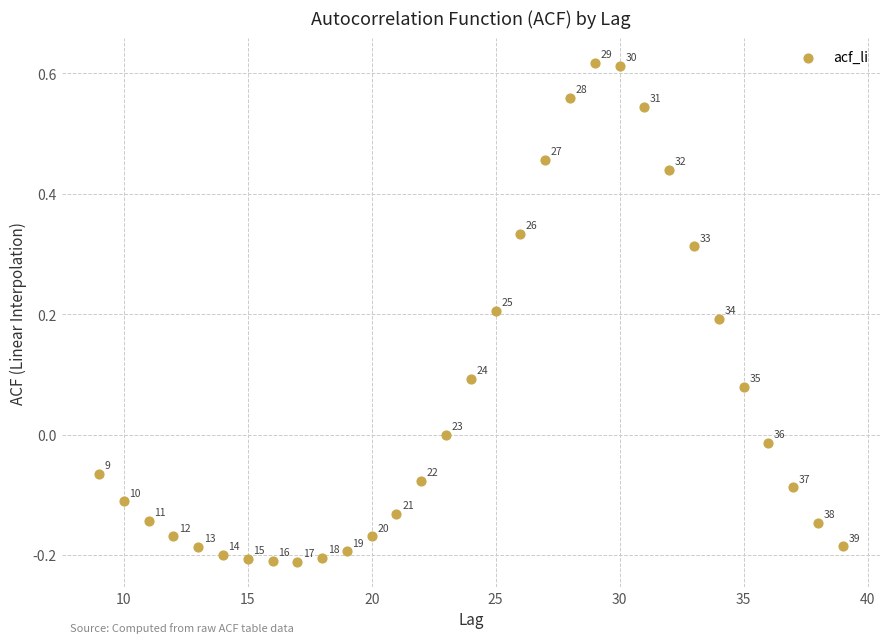

What is the range of Y values (max minus min)?

0.8